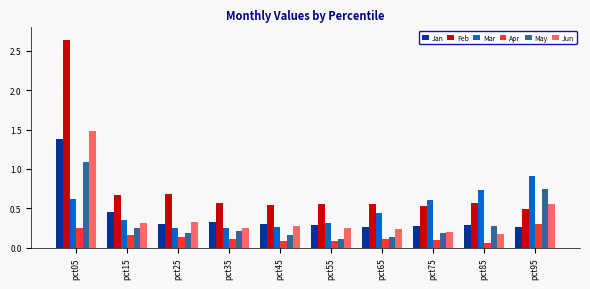

What is the sum of all Feb values?

7.8